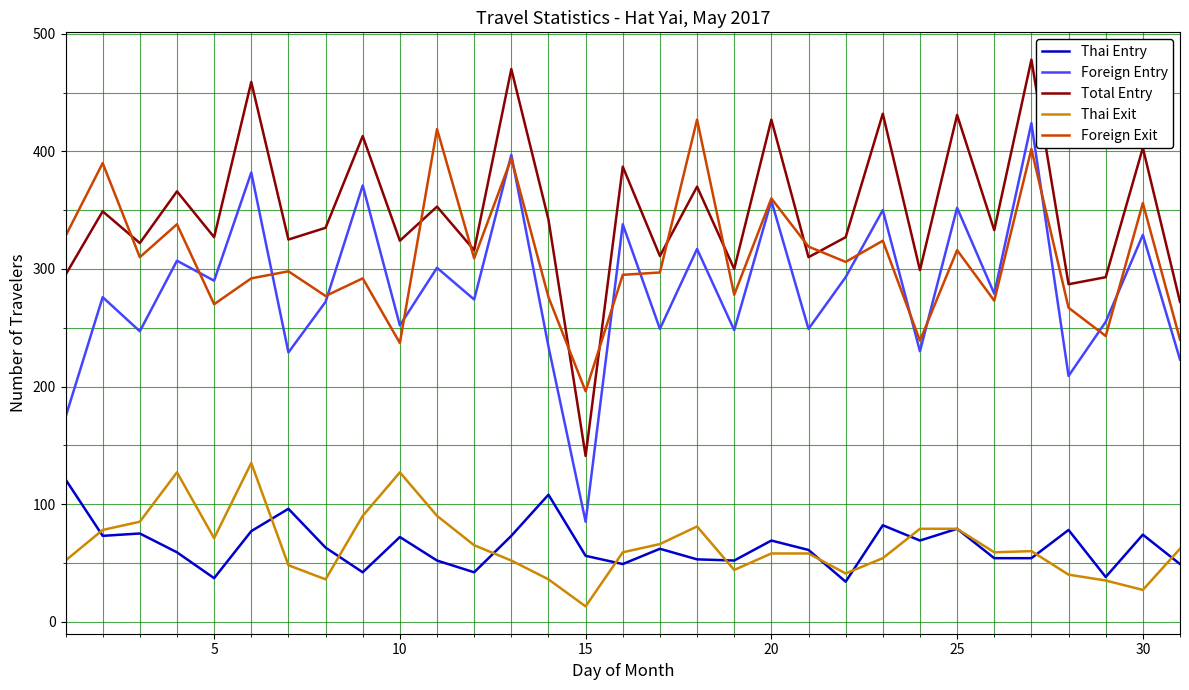

Which series has the largest total across all categories?

Total Entry